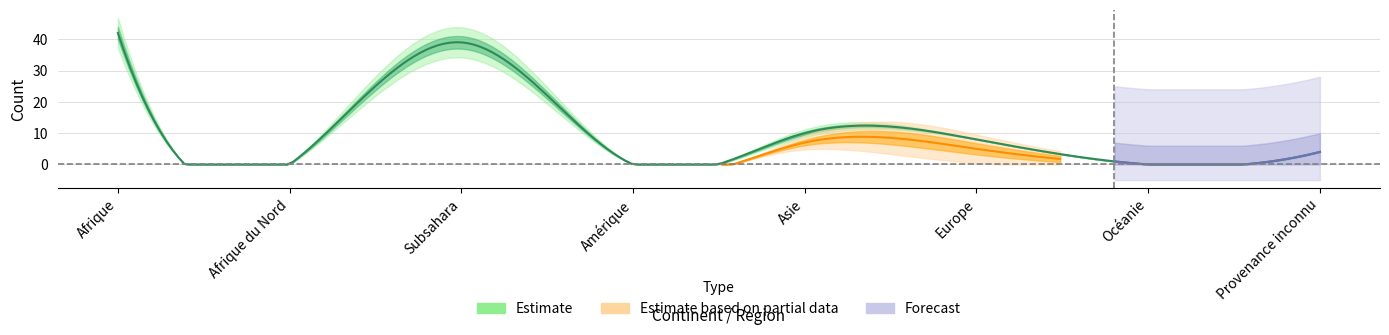

Rank the categories by Procédures Out value from highest to lowest.

Afrique, Subsahara, Asie, Europe, Provenance inconnu, Afrique du Nord, Amérique, Océanie